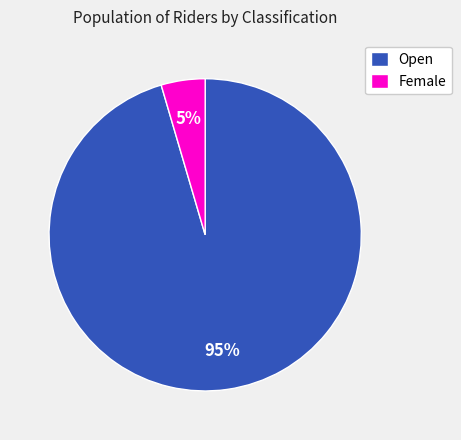

Is the sum of Open and Female greater than half?

Yes